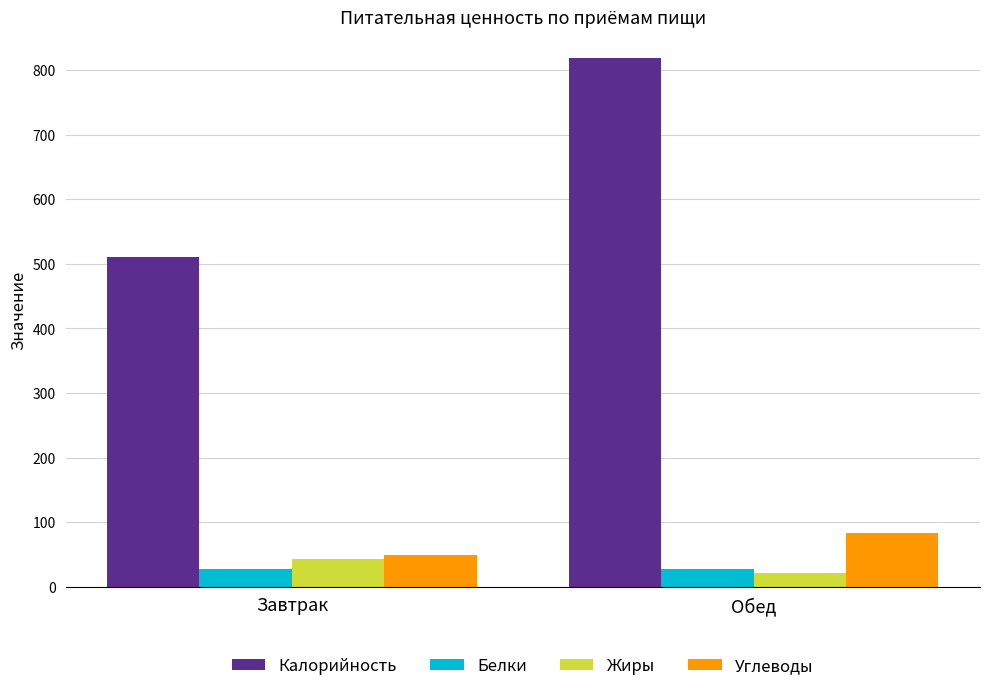

How many bars are there in total?

8